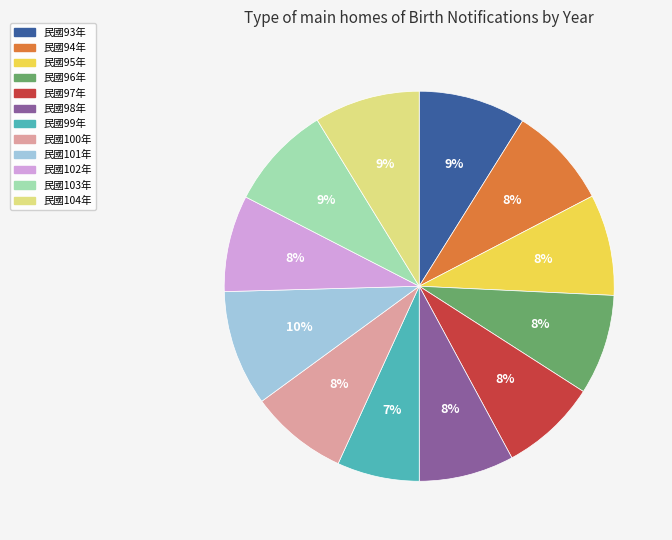

To the nearest percent, what is the difference between the 民國93年 and 民國100年 slice percentages?

1%